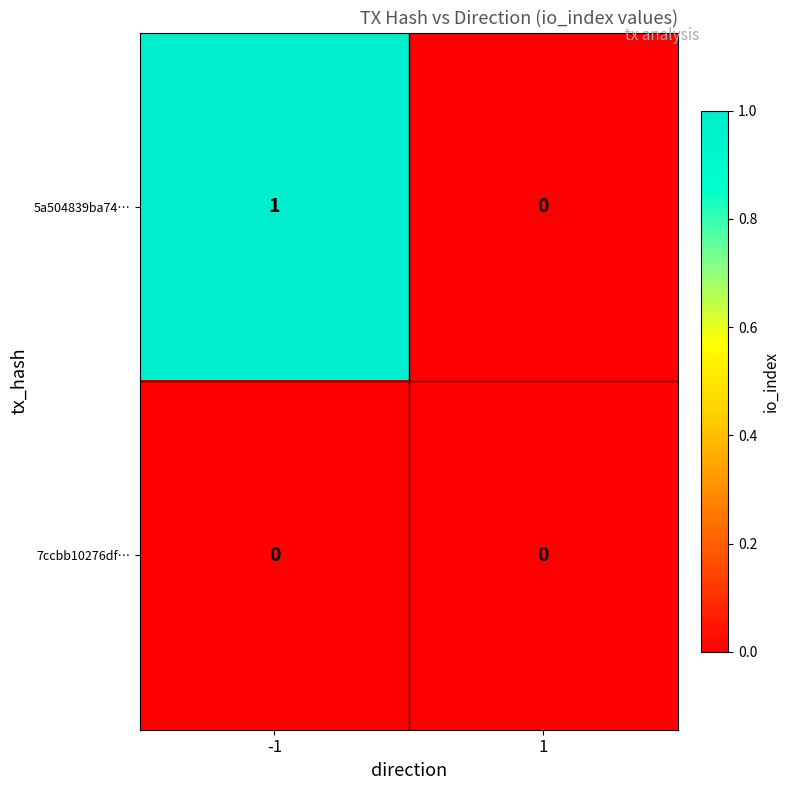

Reading right to left, list all the values displayed in this chart.

5a504839ba74…: 1=0	-1=1
7ccbb10276df…: 1=0	-1=0